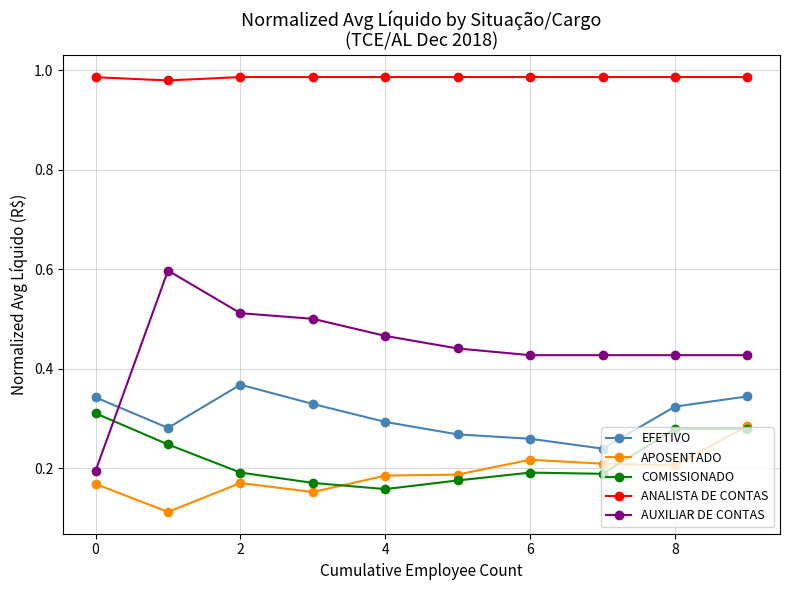

What is the sum of all APOSENTADO values?

1.9